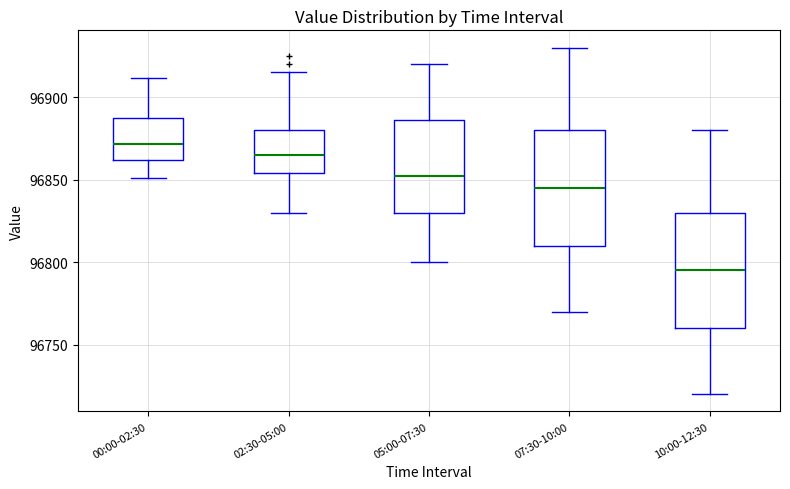

Reading left to right, transcribe this box plot: for each box, give where its median line is, the range the box spans, and where its two whiskers end, as read against the y-axis. The values are not printed on the chart, so give them approximately, as read against the axis.

00:00-02:30: median 96870, box 96860 to 96885, whiskers 96850 to 96910
02:30-05:00: median 96865, box 96855 to 96880, whiskers 96830 to 96915
05:00-07:30: median 96855, box 96830 to 96885, whiskers 96800 to 96920
07:30-10:00: median 96845, box 96810 to 96880, whiskers 96770 to 96930
10:00-12:30: median 96795, box 96760 to 96830, whiskers 96720 to 96880